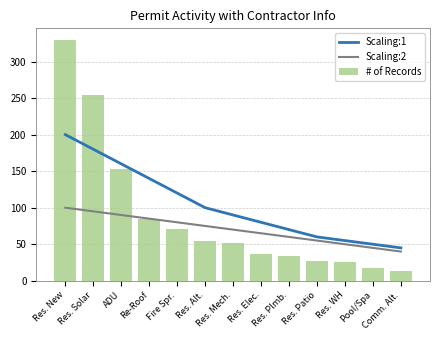

Between Re-Roof and ADU, which is larger?

ADU